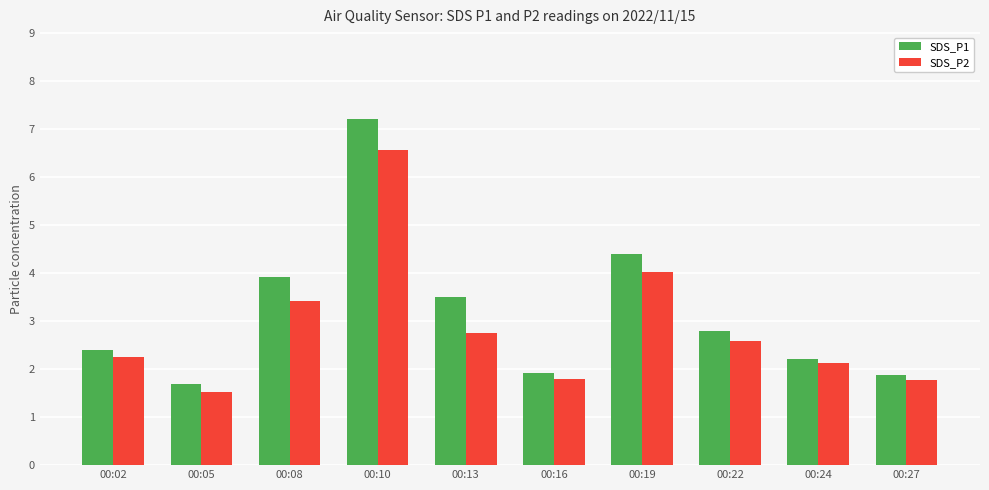

Which series changed the most between 00:13 and 00:27?

SDS_P1